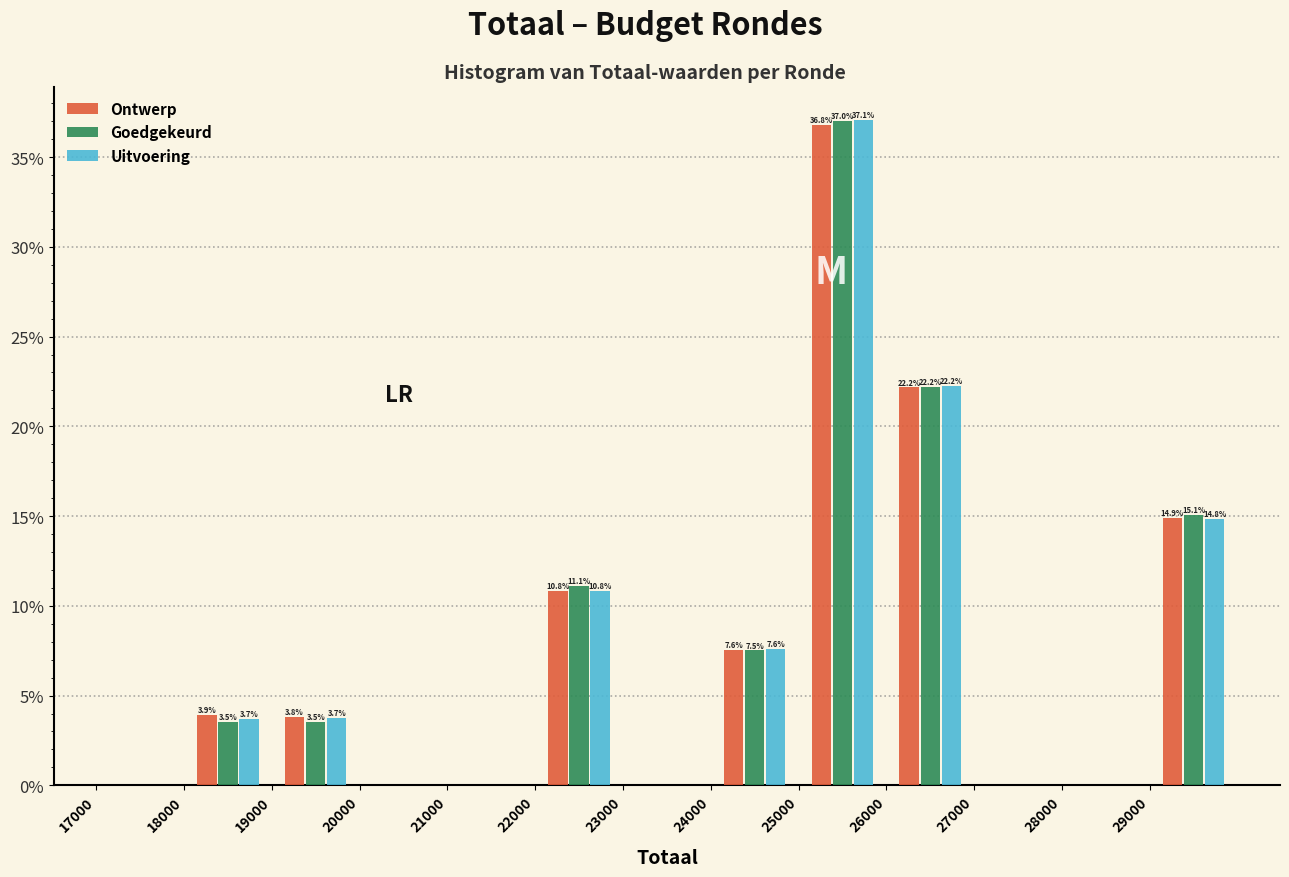

In the Ontwerp series, which range on the x-axis has the tallest bar?

25000 to 26000